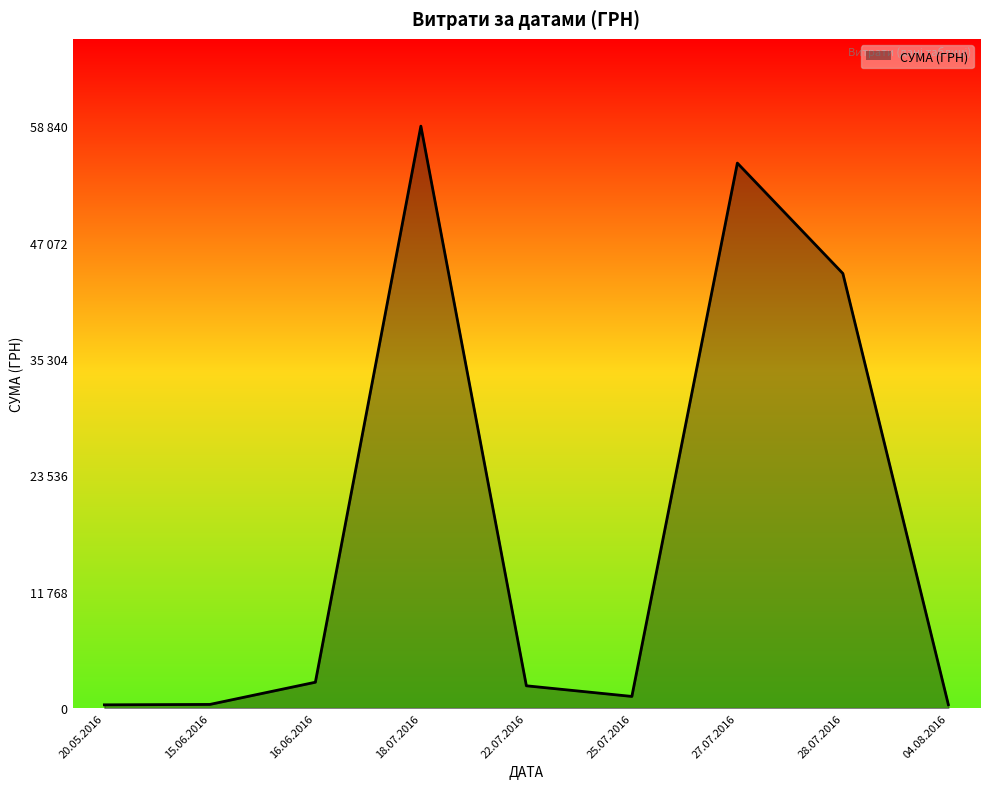

Does the chart have visible grid lines?

No